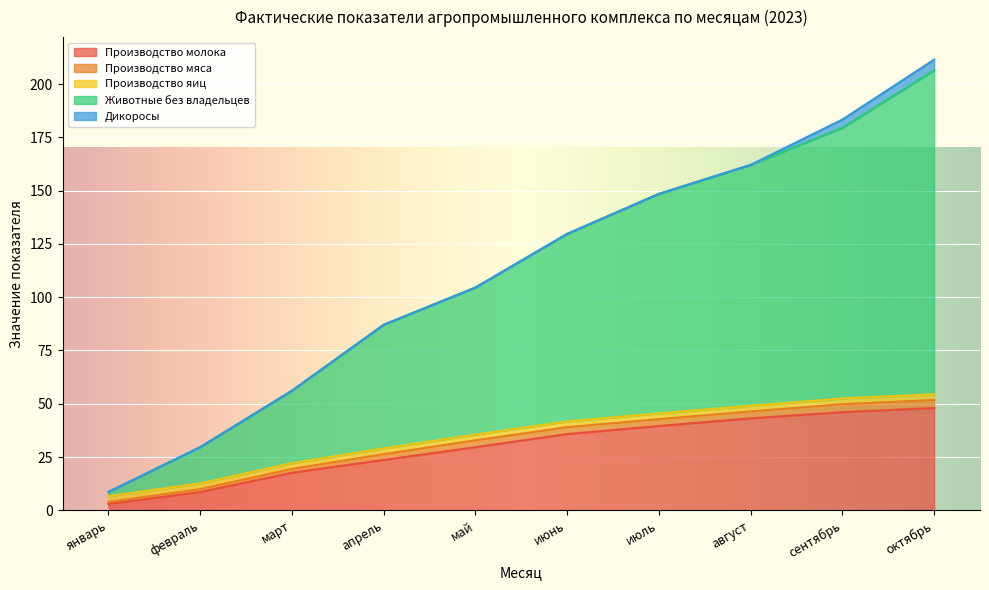

True or false: Производство молока has a value of 17.6 at март.

True